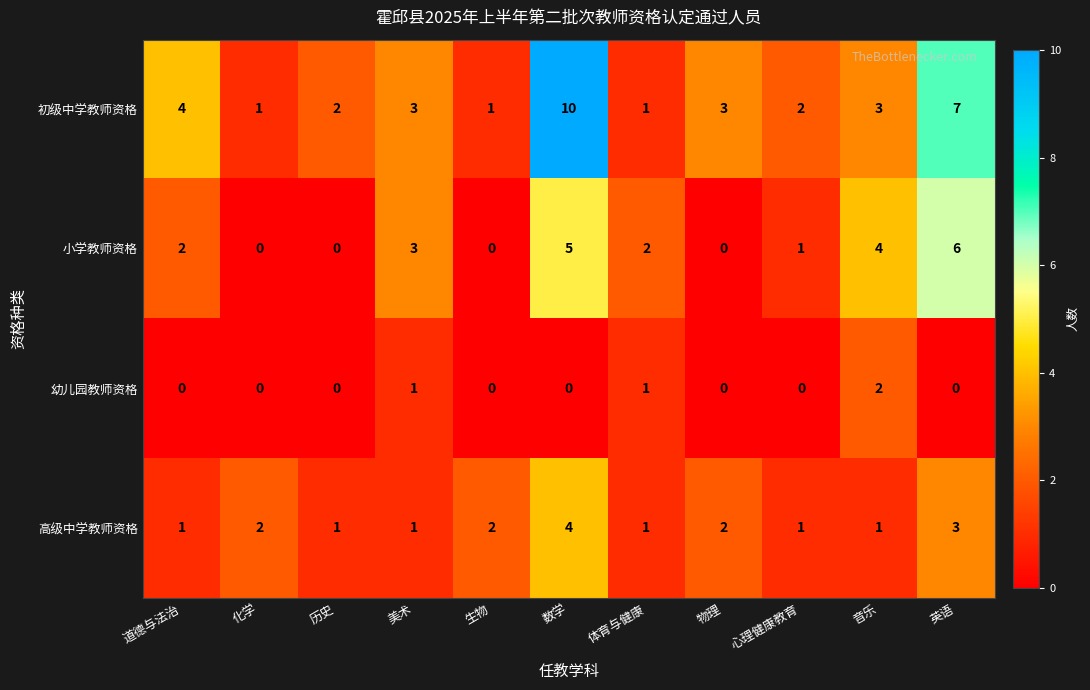

Rank the series by their maximum value, from lowest to highest.

幼儿园教师资格, 高级中学教师资格, 小学教师资格, 初级中学教师资格